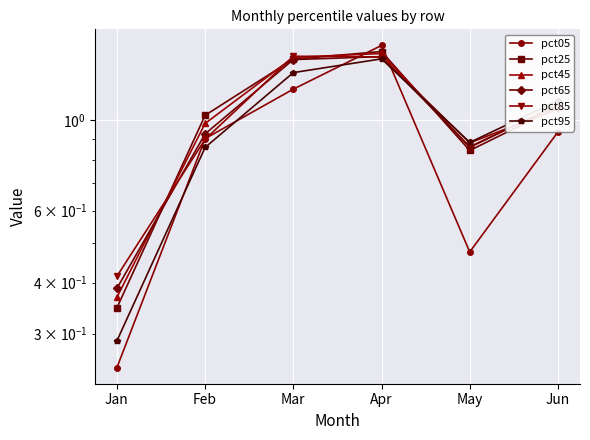

Rank the series by their maximum value, from highest to lowest.

pct05, pct25, pct45, pct85, pct65, pct95